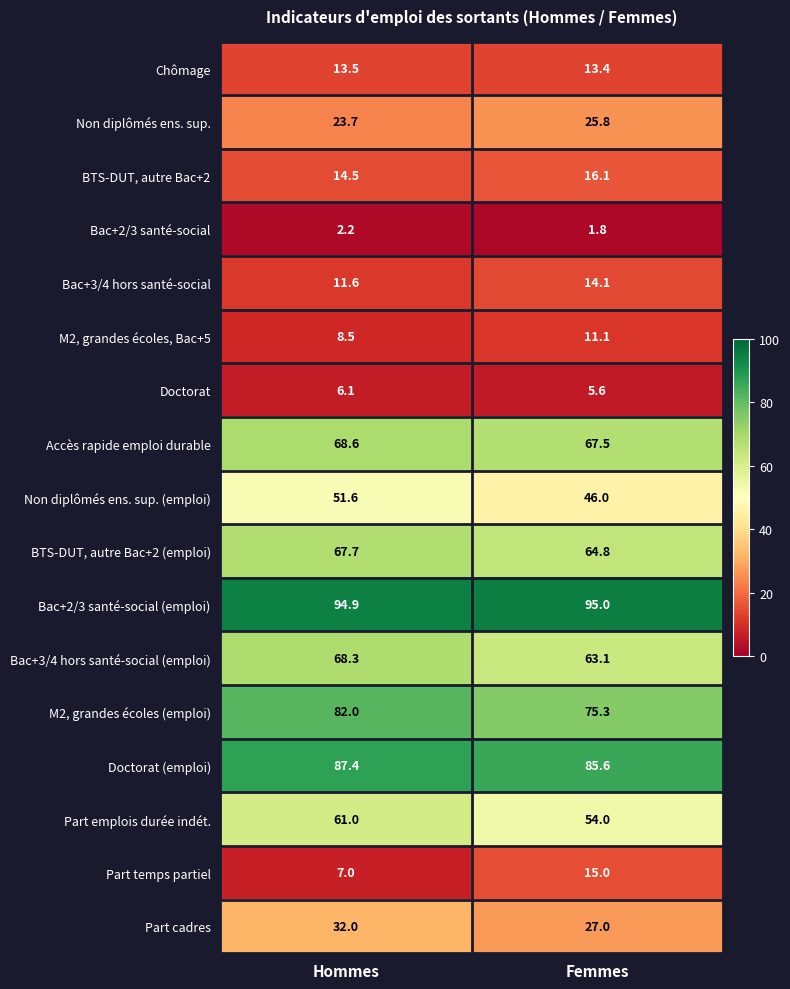

Which series changed the most between Hommes and Femmes?

Part temps partiel